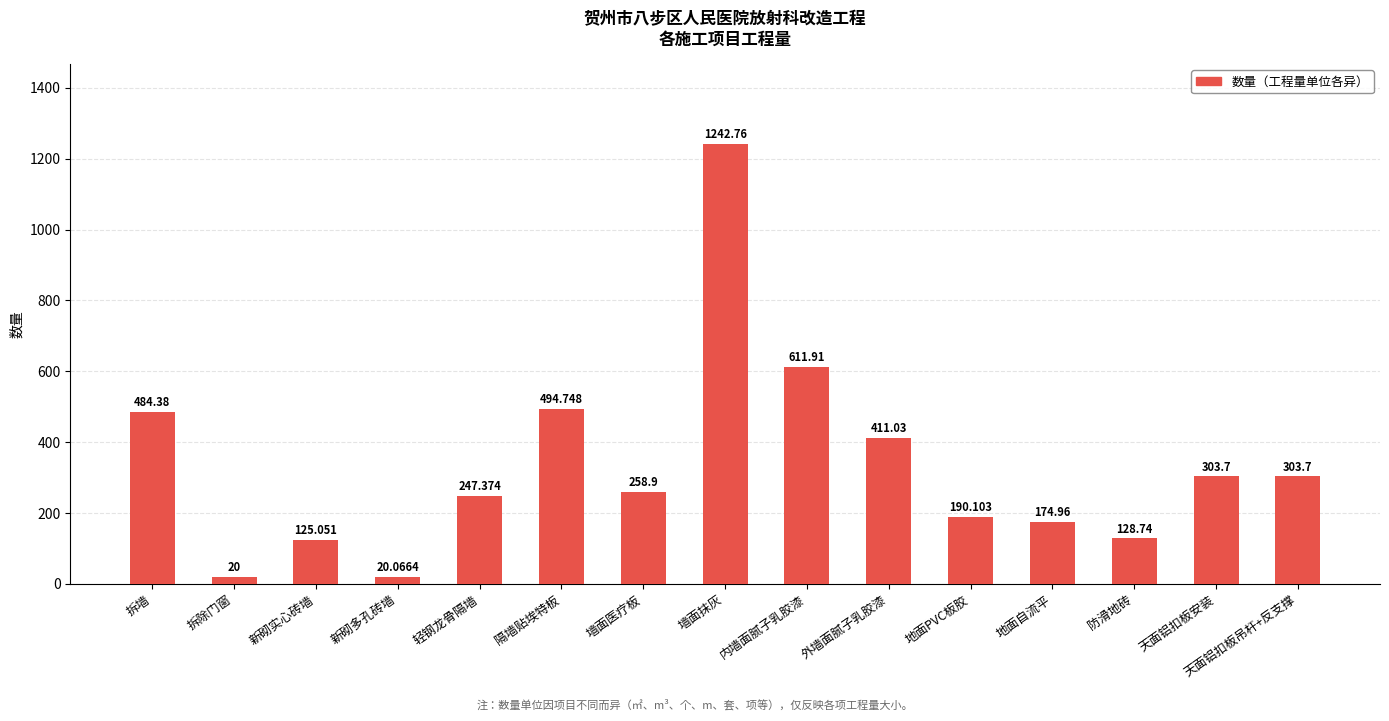

What is the difference between the maximum and second lowest values?

1222.7